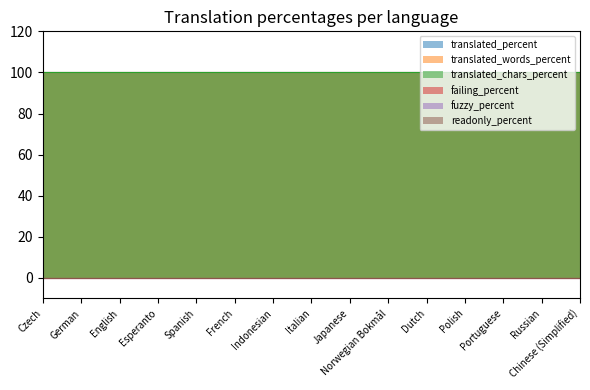

True or false: translated_chars_percent and readonly_percent intersect in this chart.

False